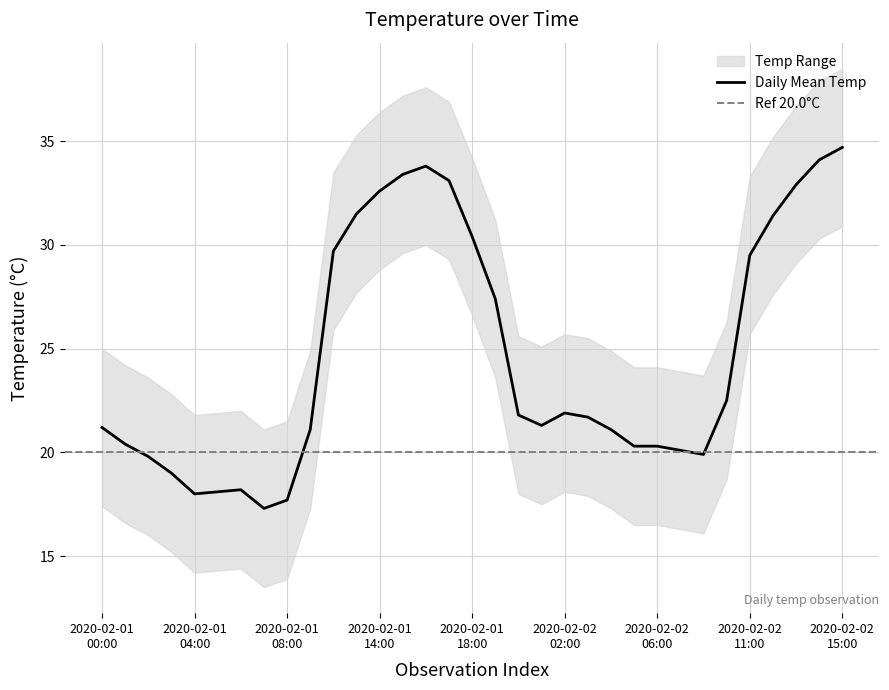

In Upper Bound, how many points are lower than both neighbors (excluding endpoints)?

4